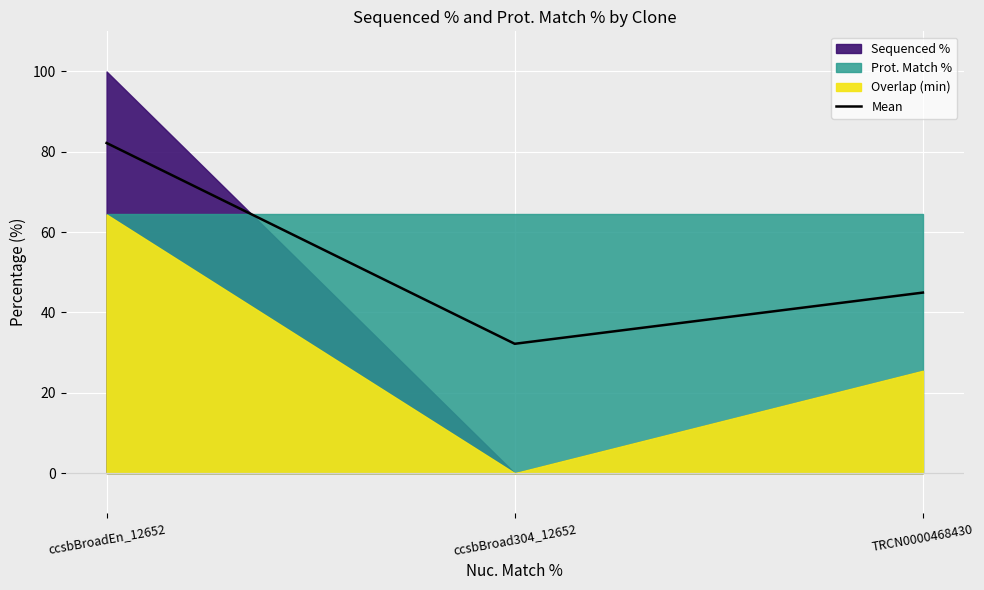

What is the difference between the values at ccsbBroadEn_12652 and ccsbBroad304_12652?

50.0